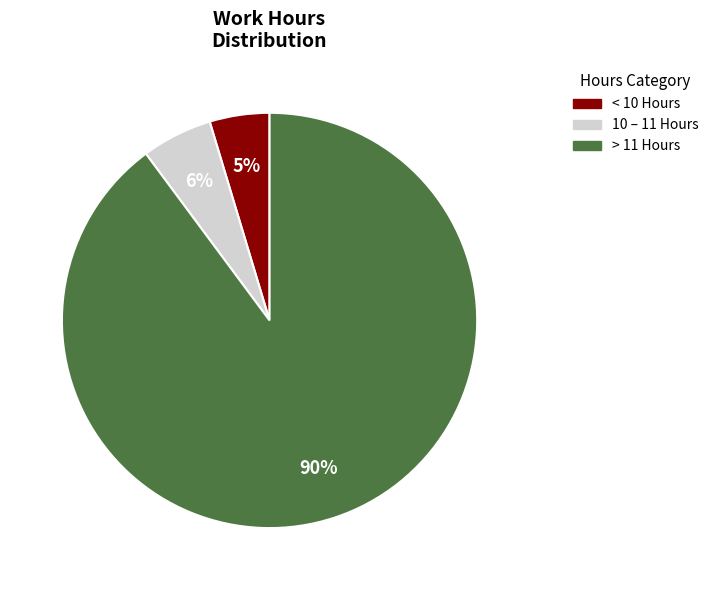

How many segments does this pie chart have?

3